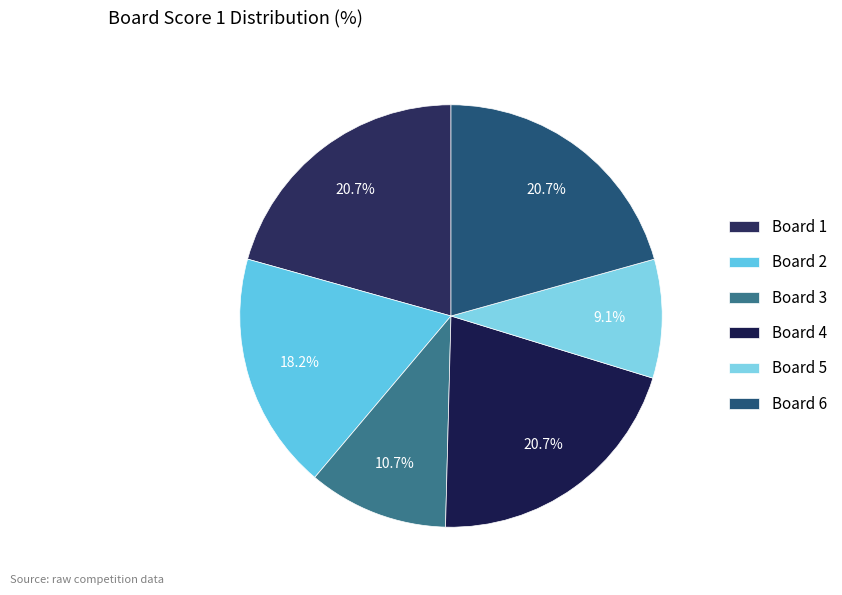

To the nearest percent, what is the difference between the Board 5 and Board 1 slice percentages?

12%